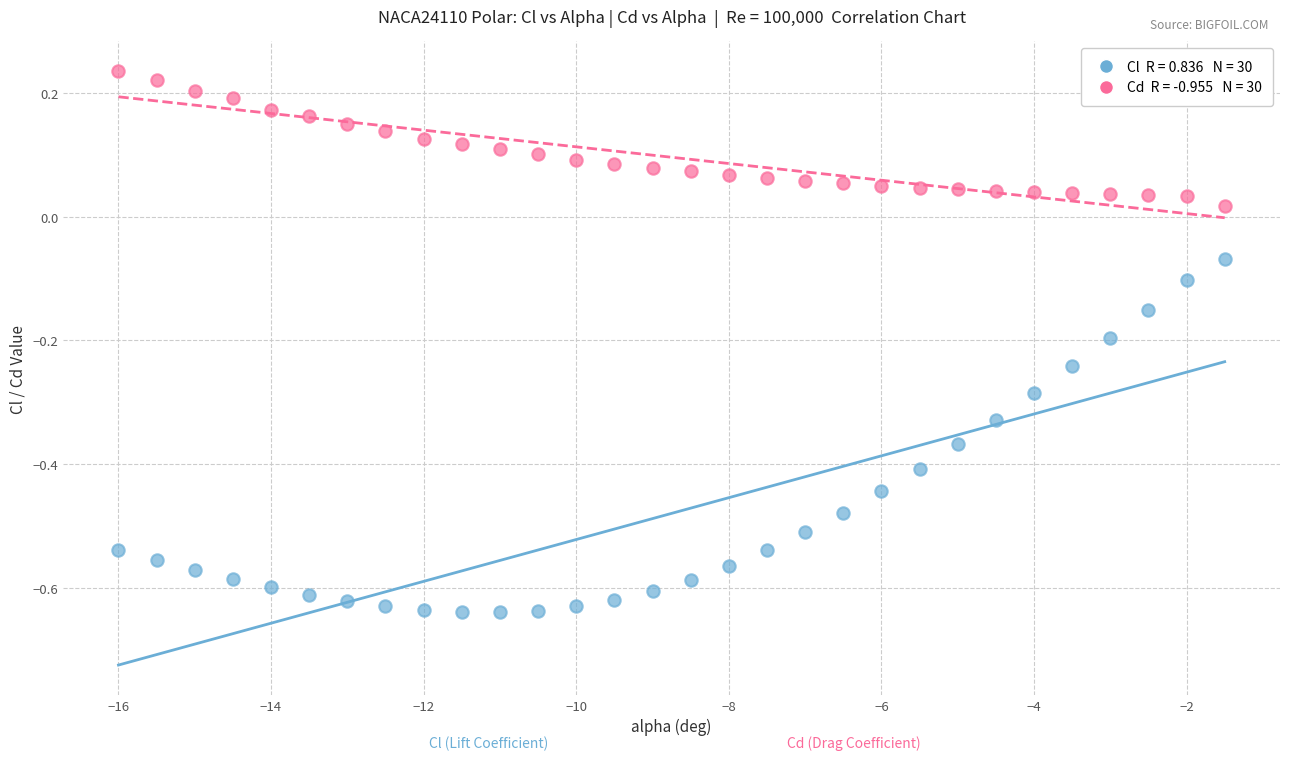

Across all data points, what is the range of X values (max minus min)?

14.5